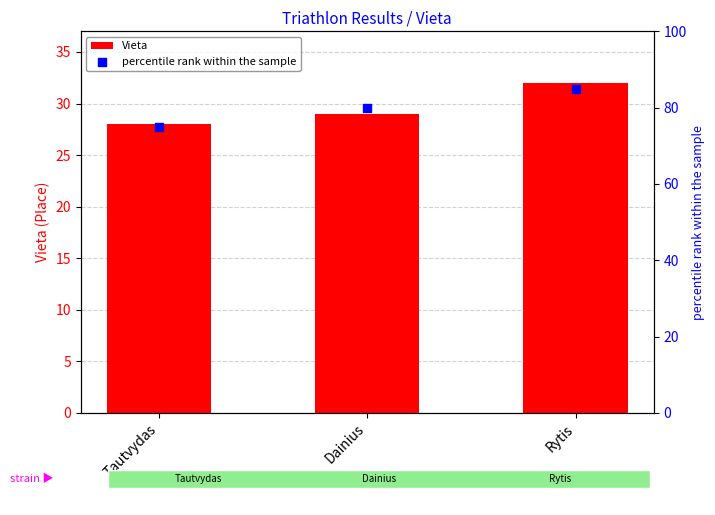

At how many categories does at least one series exceed 76?

2